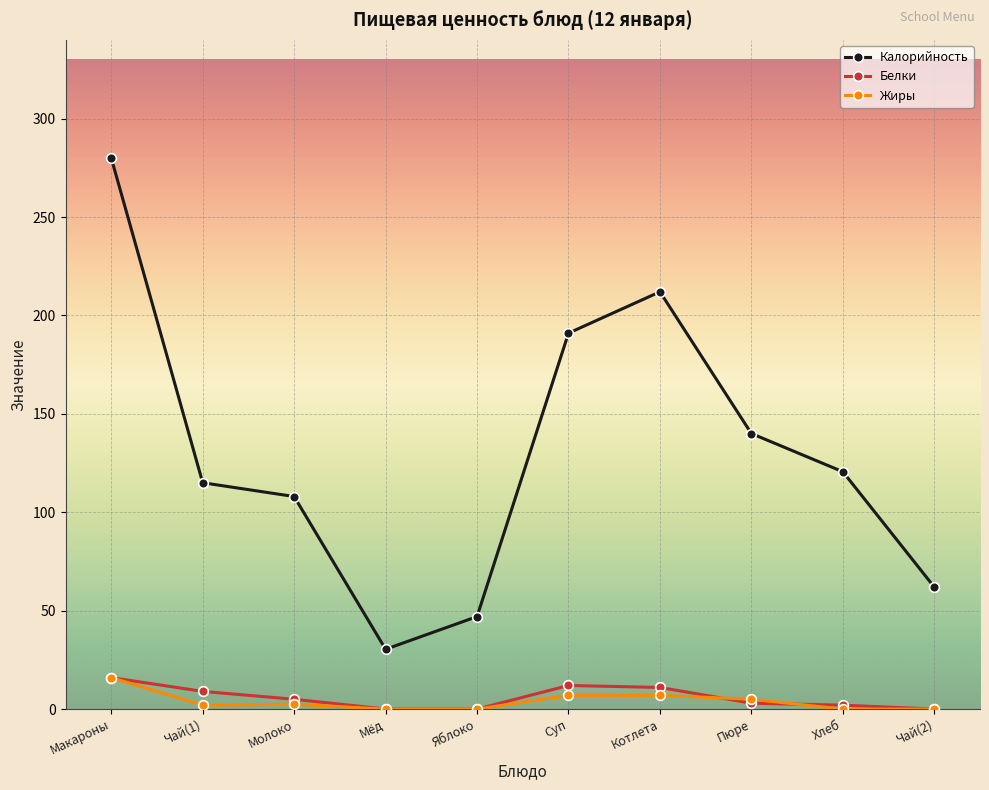

What is the label of the 5th point from the left?

Яблоко